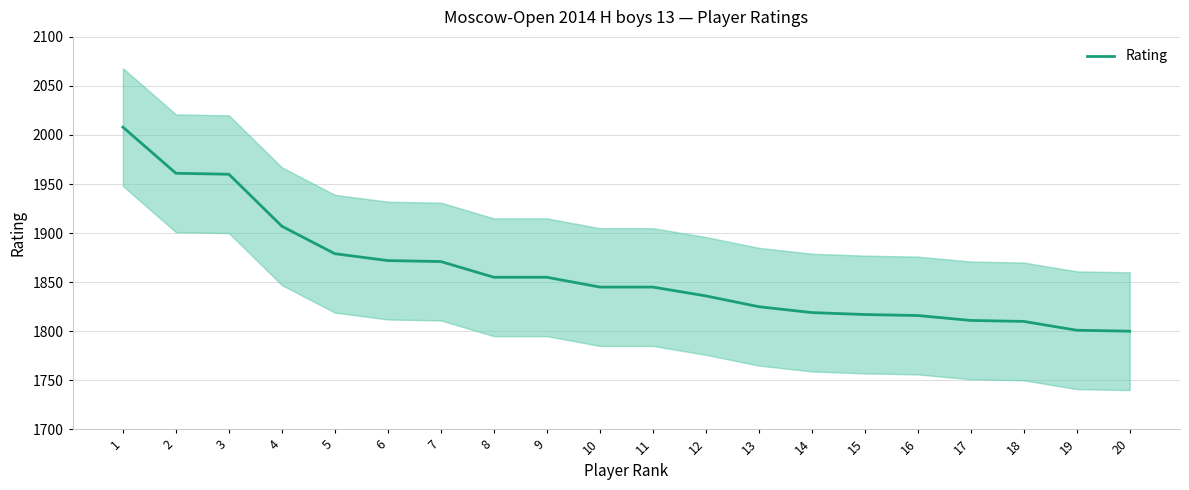

Does the chart display data point markers on the line(s)?

No